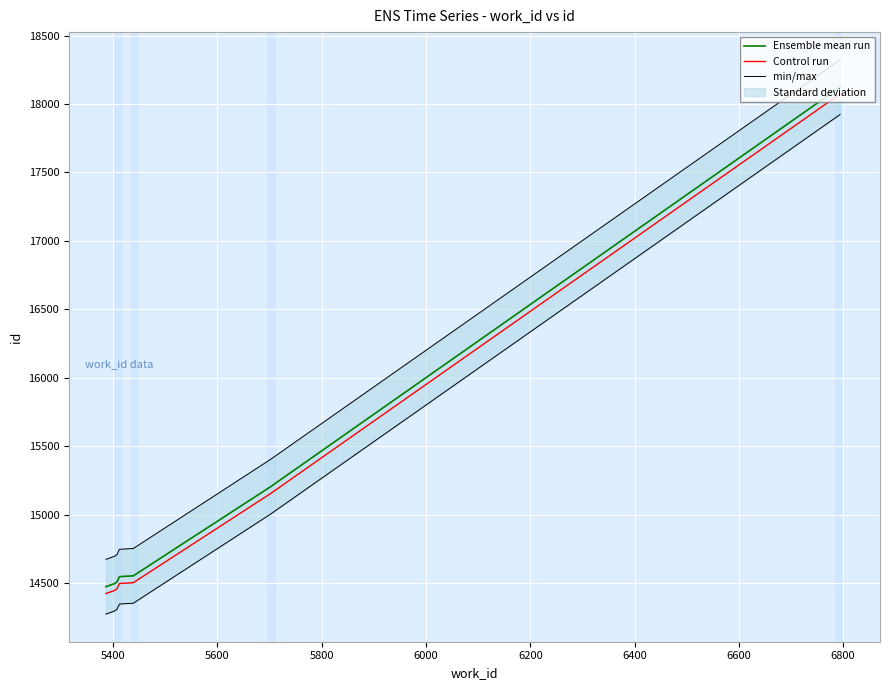

The min/max series shows 14275 at 5400. True or false?

True